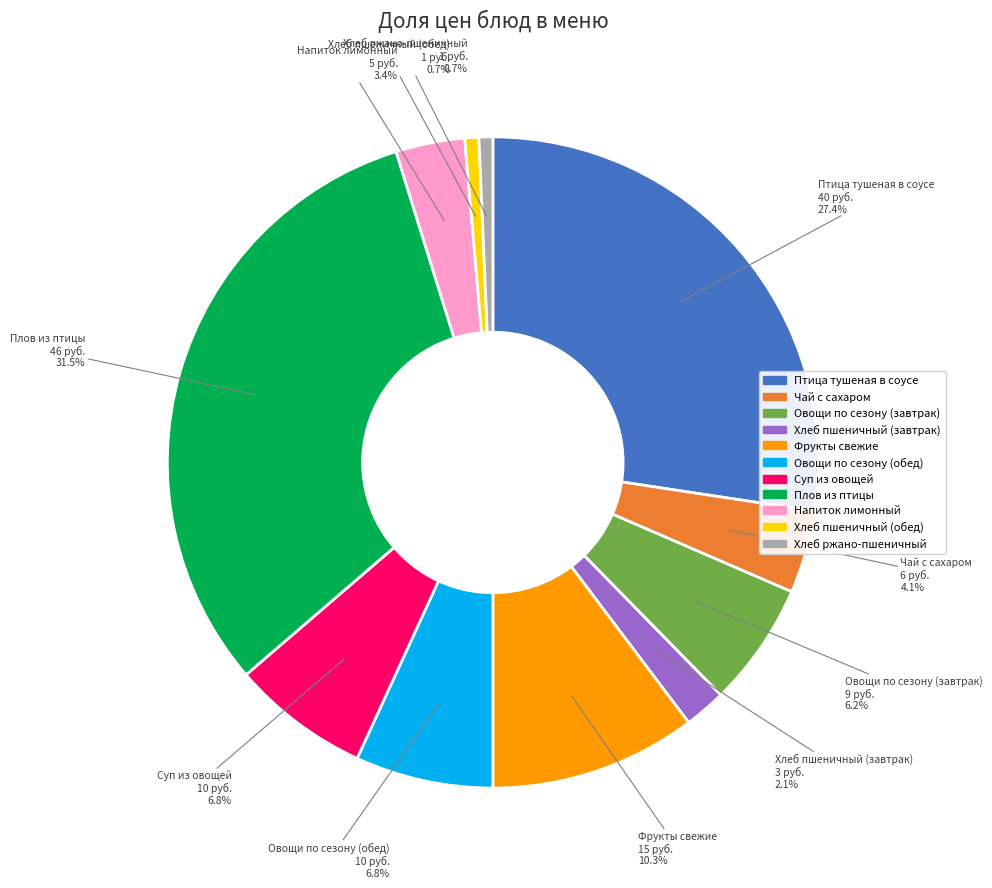

Which has a higher value, Фрукты свежие or Чай с сахаром?

Фрукты свежие